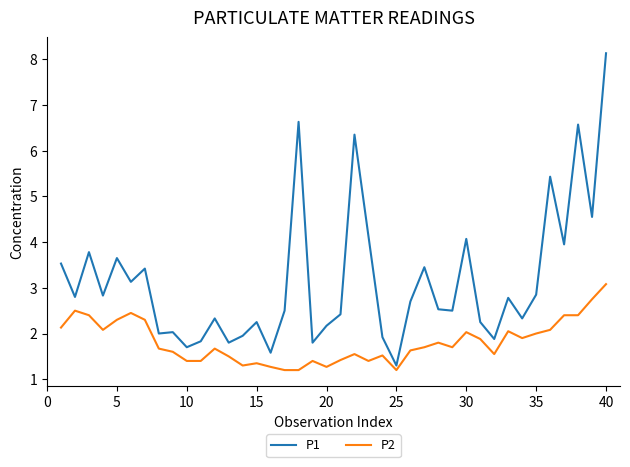

List the series in order of their overall mean, highest first.

P1, P2